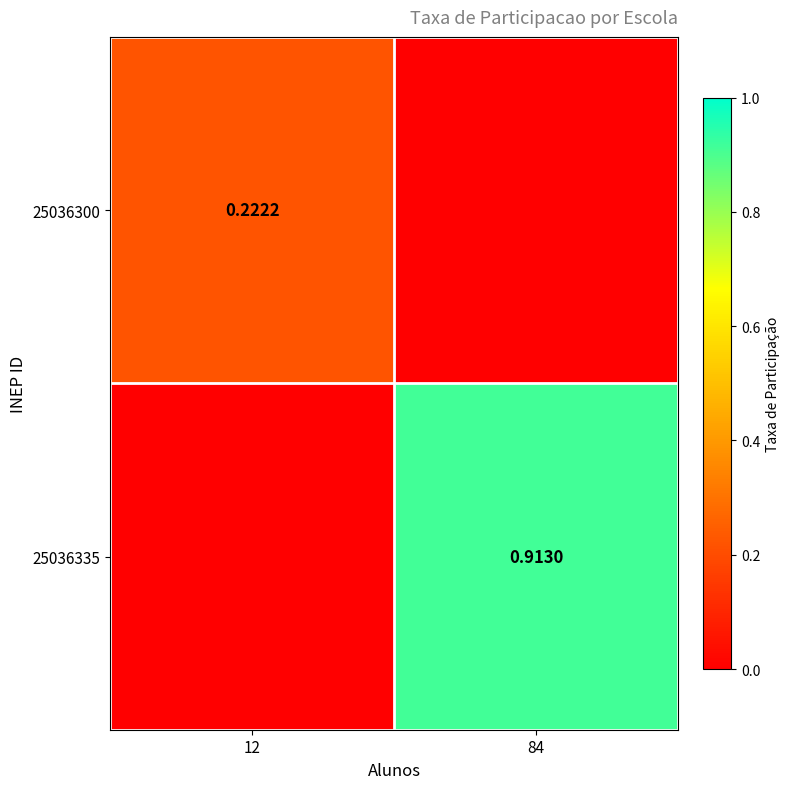

The 25036335 series shows 0.3 at 84. True or false?

False